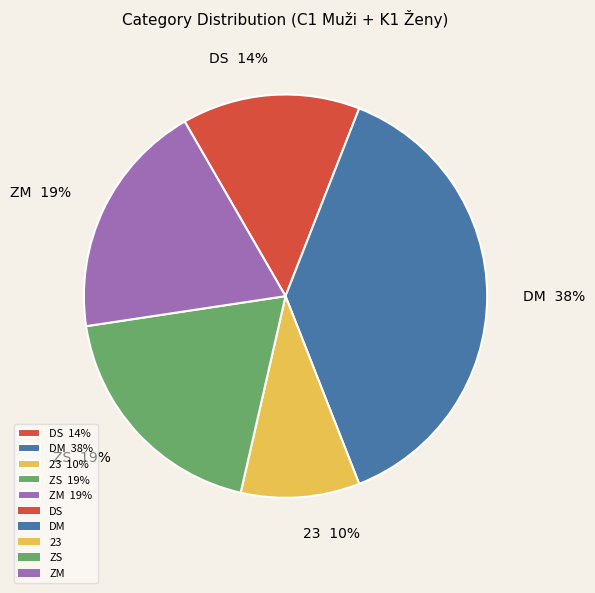

Is there any slice that represents more than half of the pie?

No